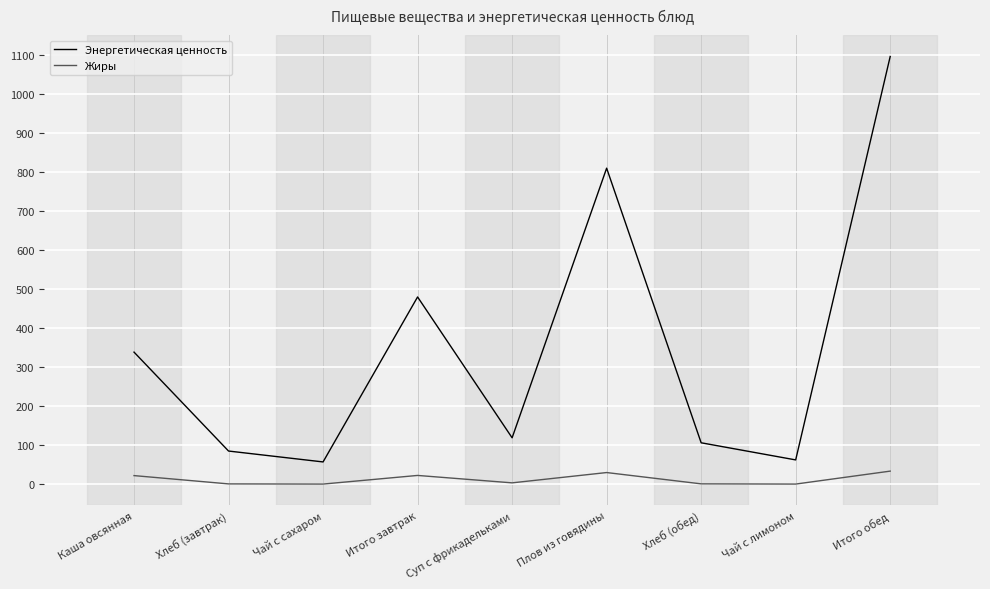

Which label corresponds to the largest value in the chart?

Итого обед